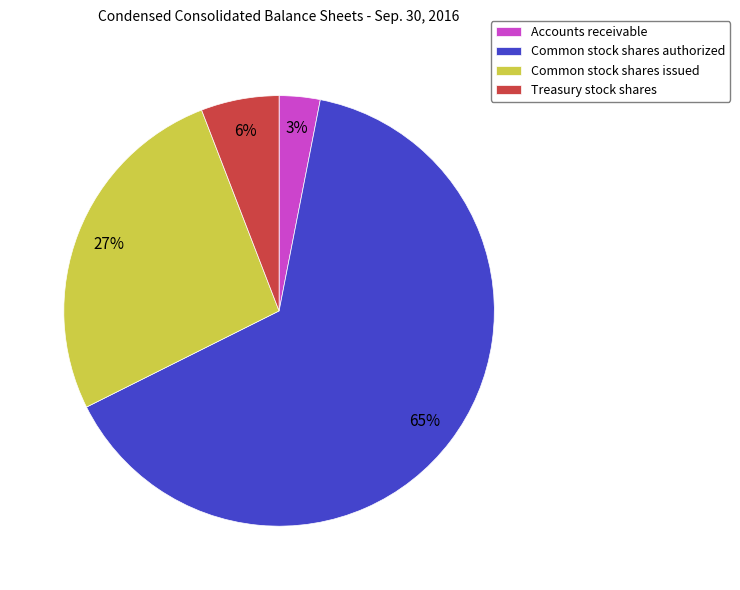

What is the majority slice?

Common stock shares authorized